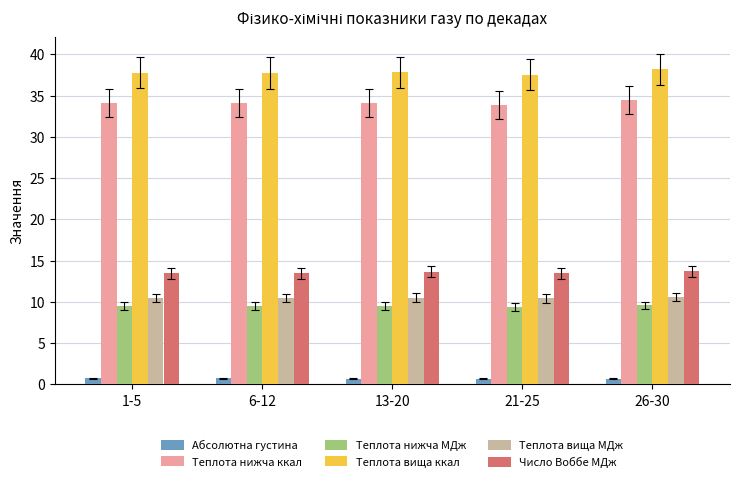

Which series has the largest total across all categories?

Теплота вища ккал